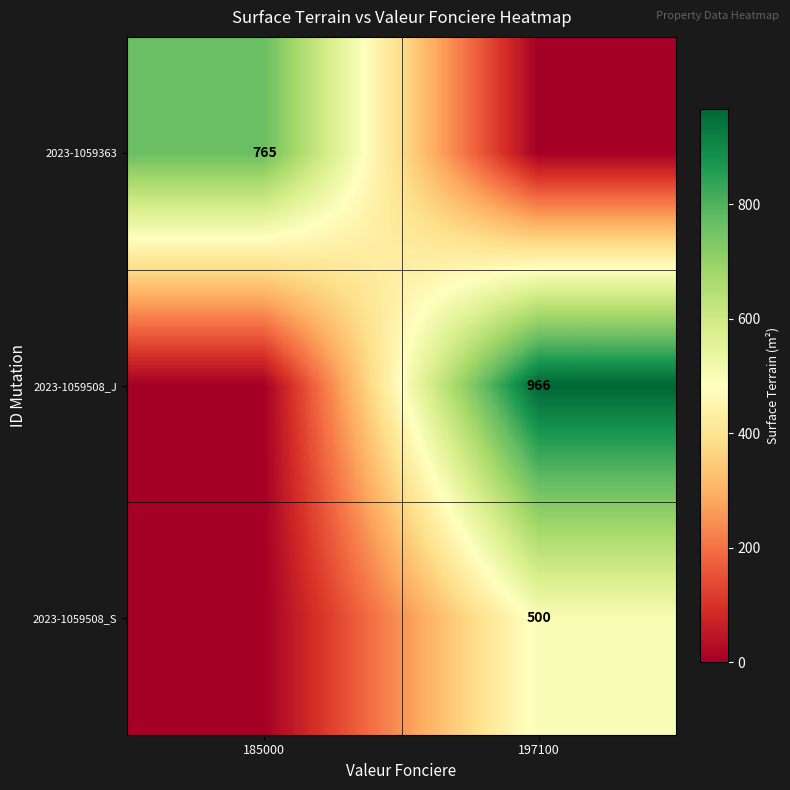

The value of 2023-1059508_J at 197100 is 966. True or false?

True